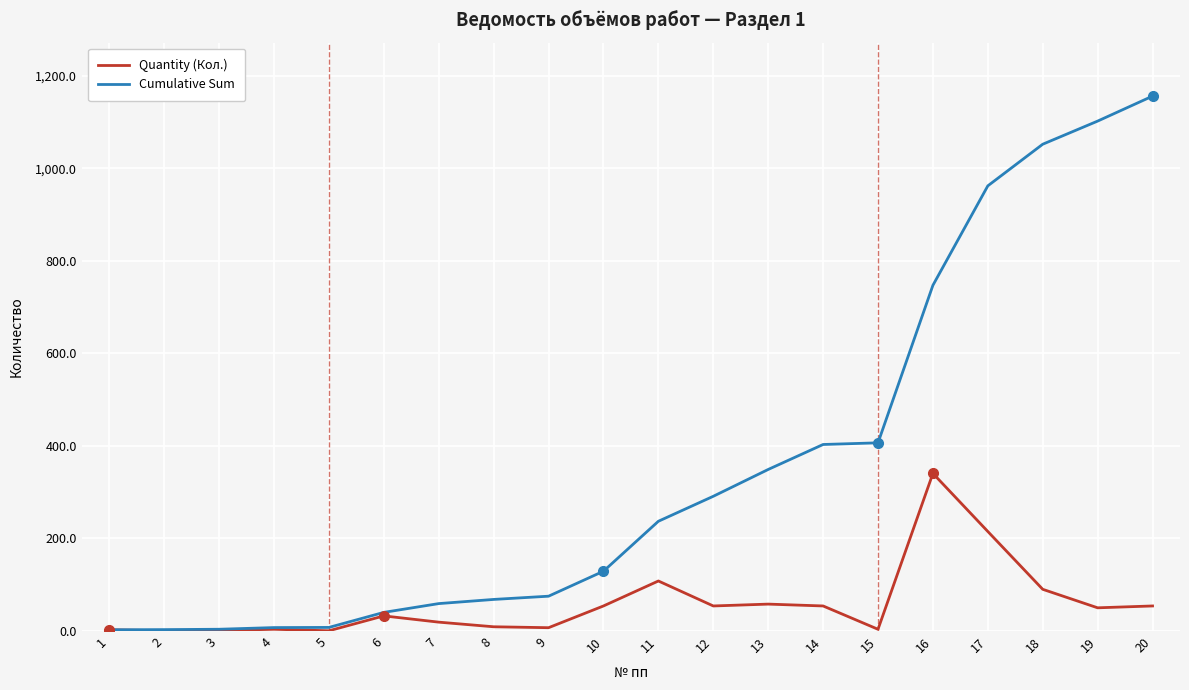

List the series in order of their peak value, lowest first.

Quantity (Кол.), Cumulative Sum